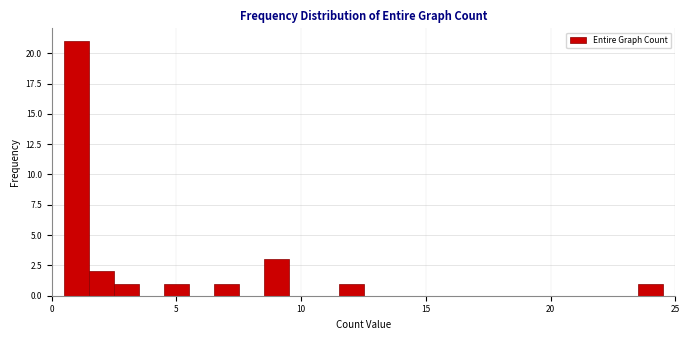

Read against the x-axis, roughly where is the centre of the tallest bar?

1.0